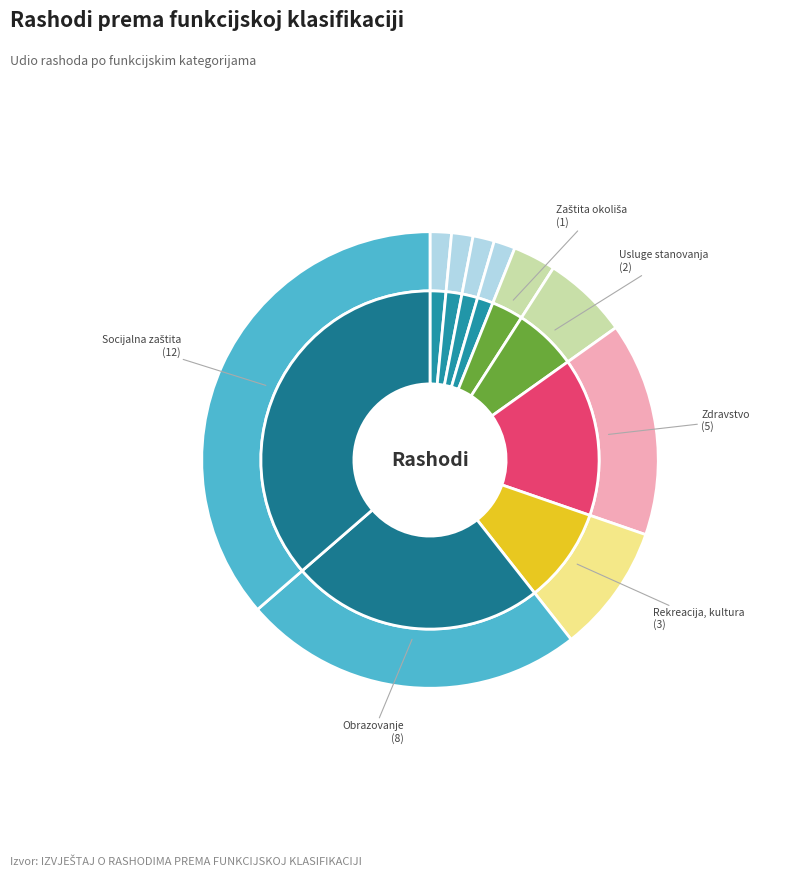

What is the smallest slice in the pie chart?

Opće javne usluge